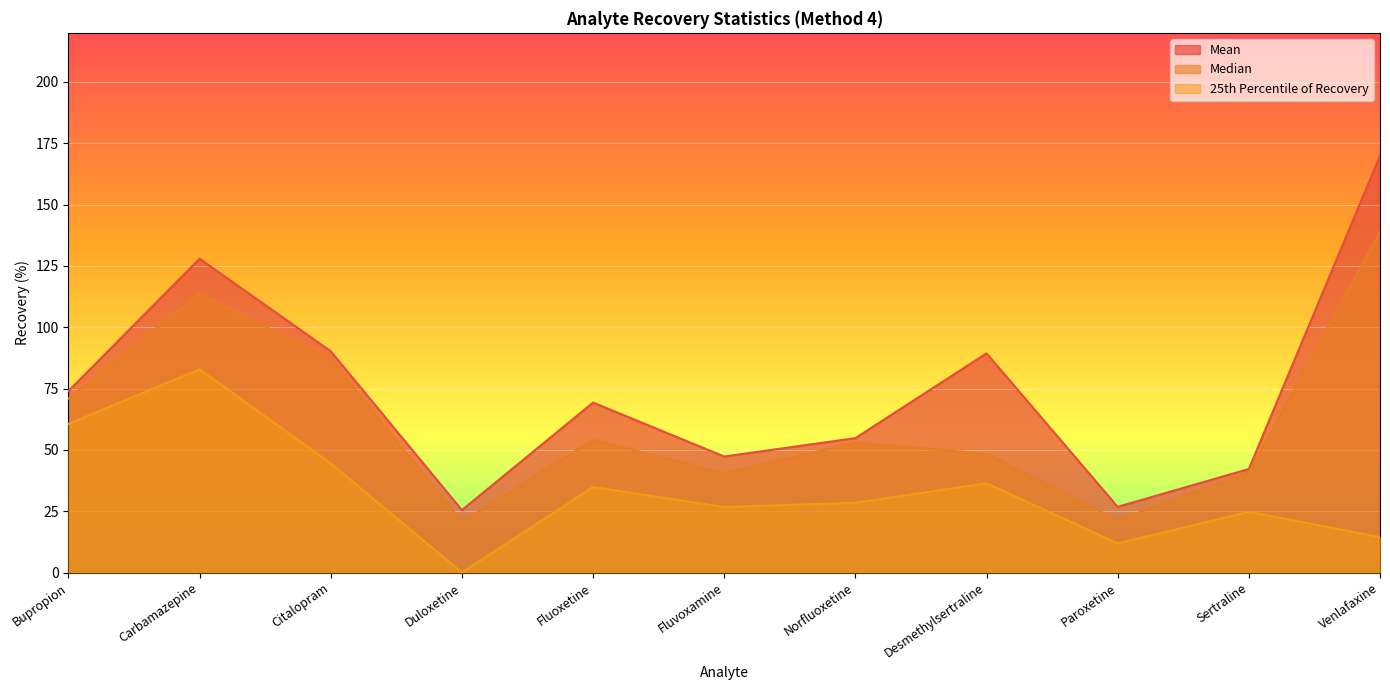

True or false: Mean has a value of 127.9 at Carbamazepine.

True